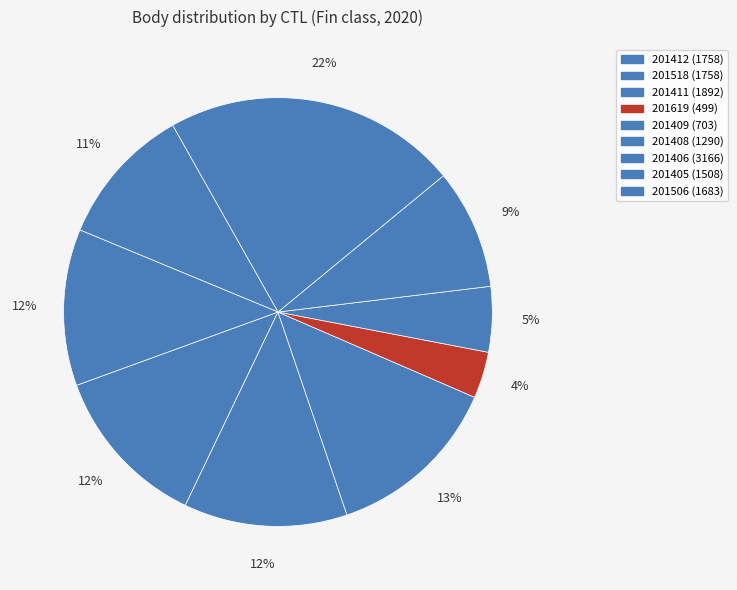

How many segments does this pie chart have?

9